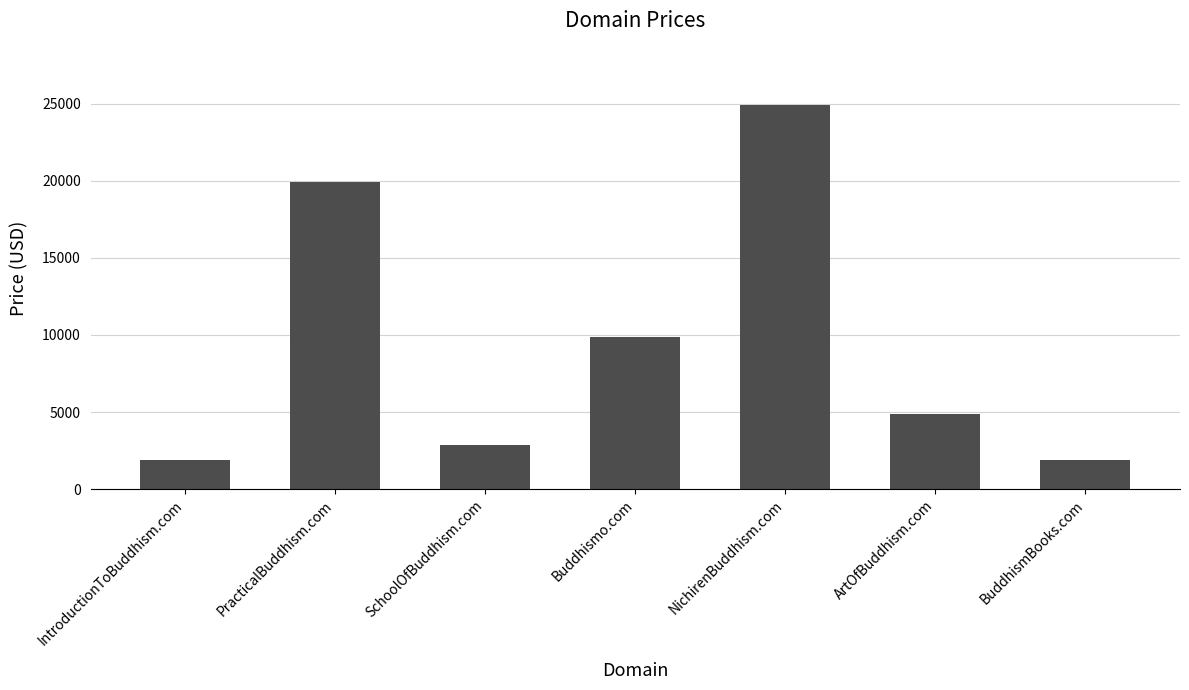

The value at SchoolOfBuddhism.com is 1066. True or false?

False